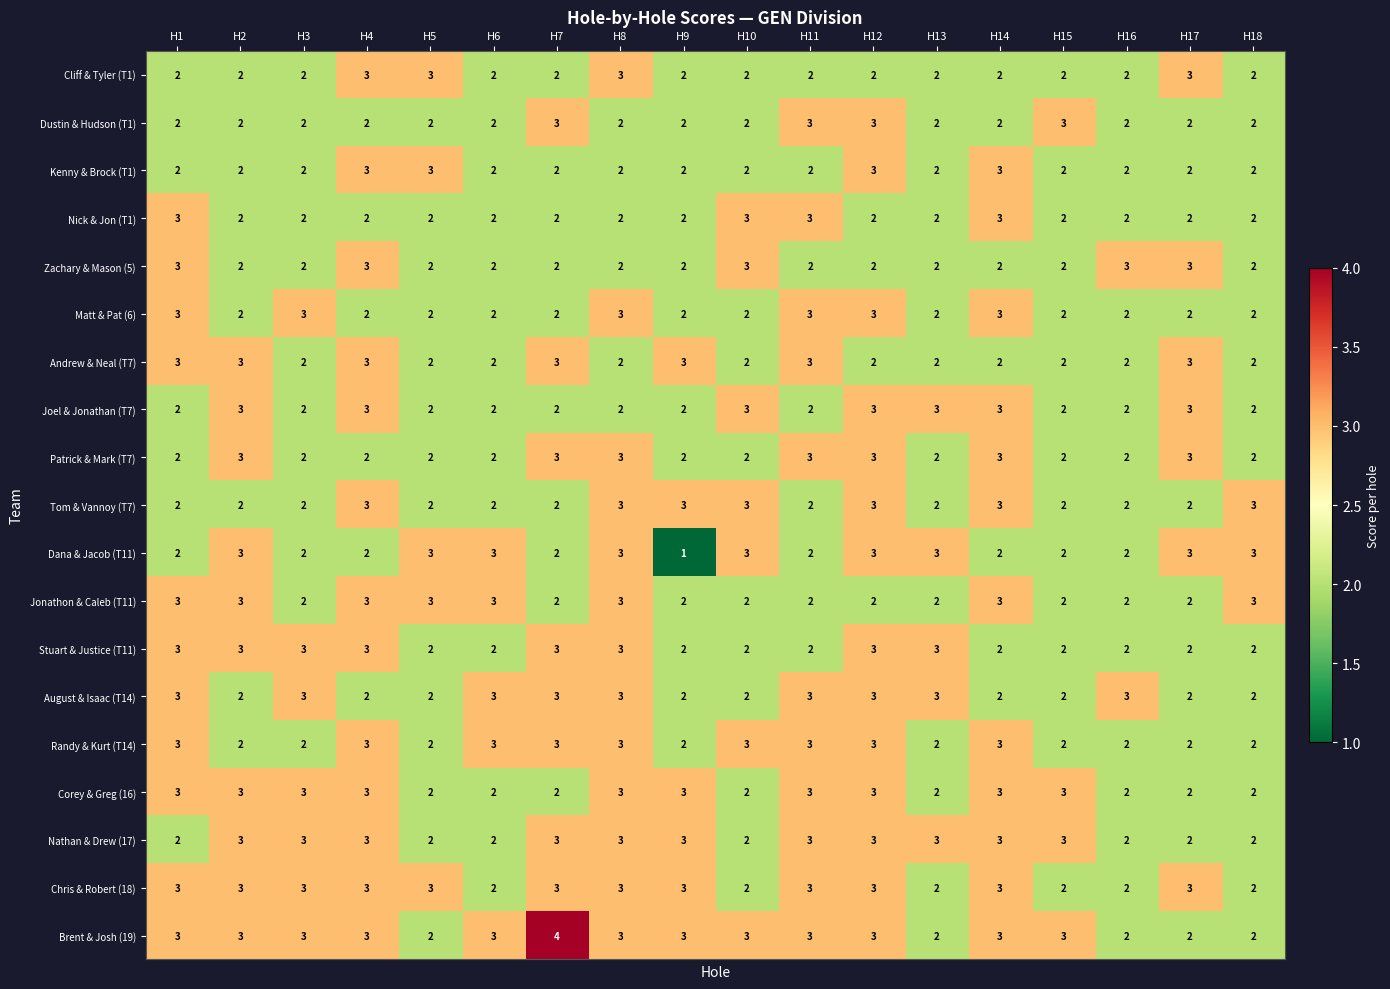

What is the total value across all series at H1?

49